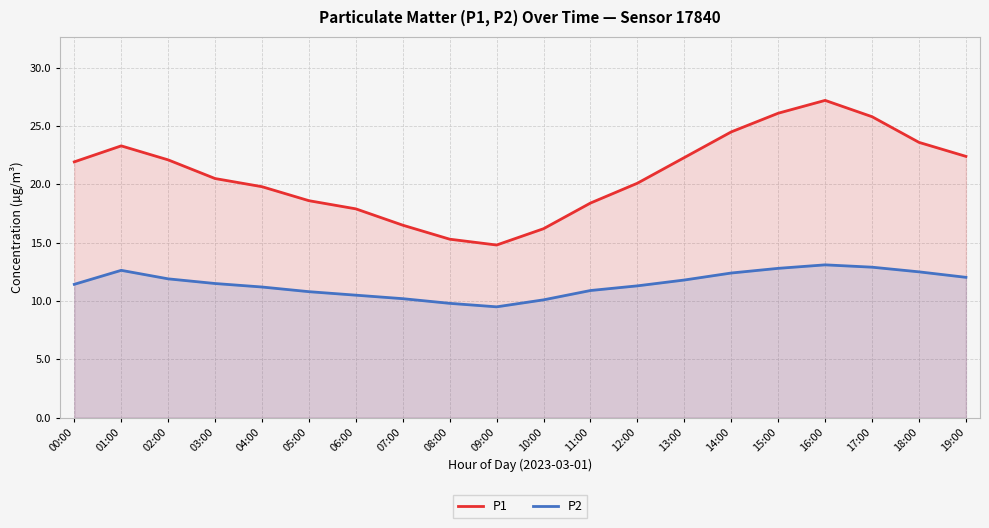

What is the label of the 16th point from the left?

15:00